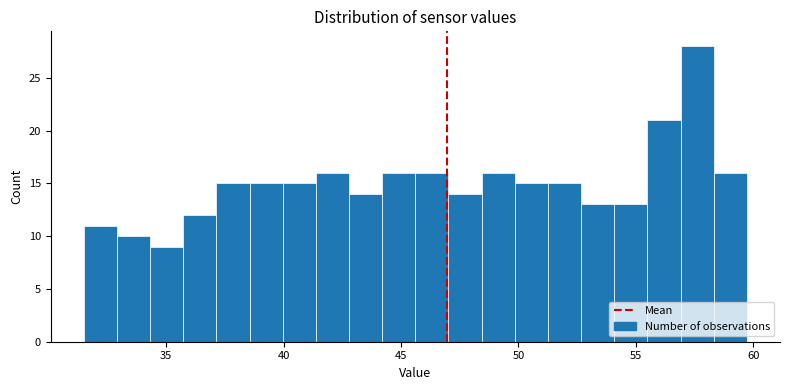

Around what value on the x-axis is the tallest bar? Give the approximate position of its centre, as read against the axis.

57.5